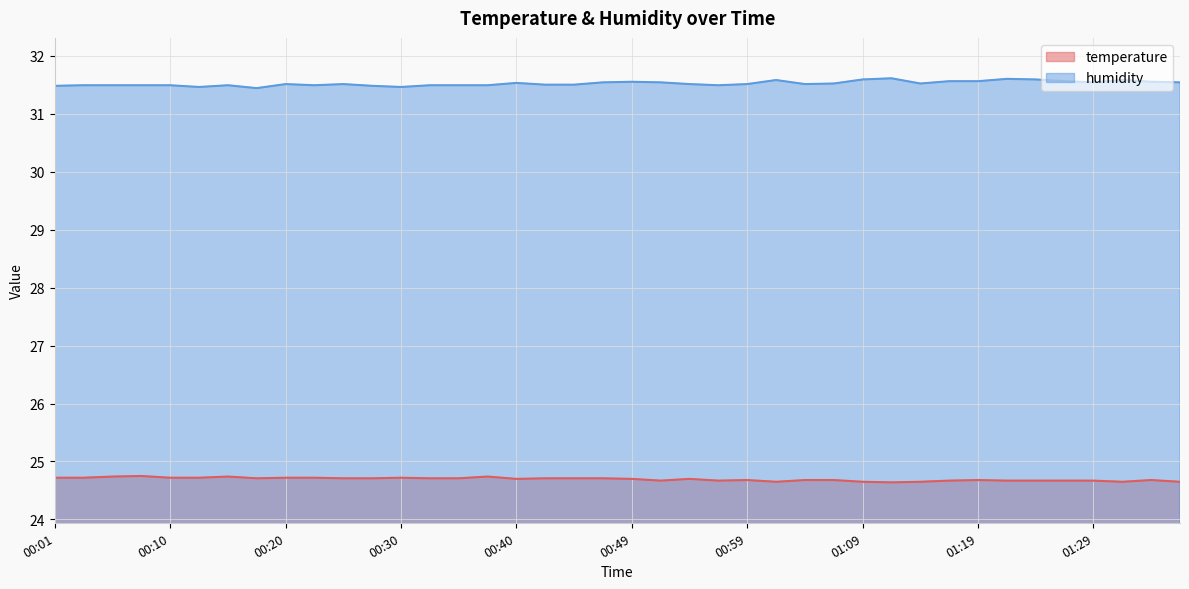

In humidity, how many points are lower than both neighbors (excluding endpoints)?

8